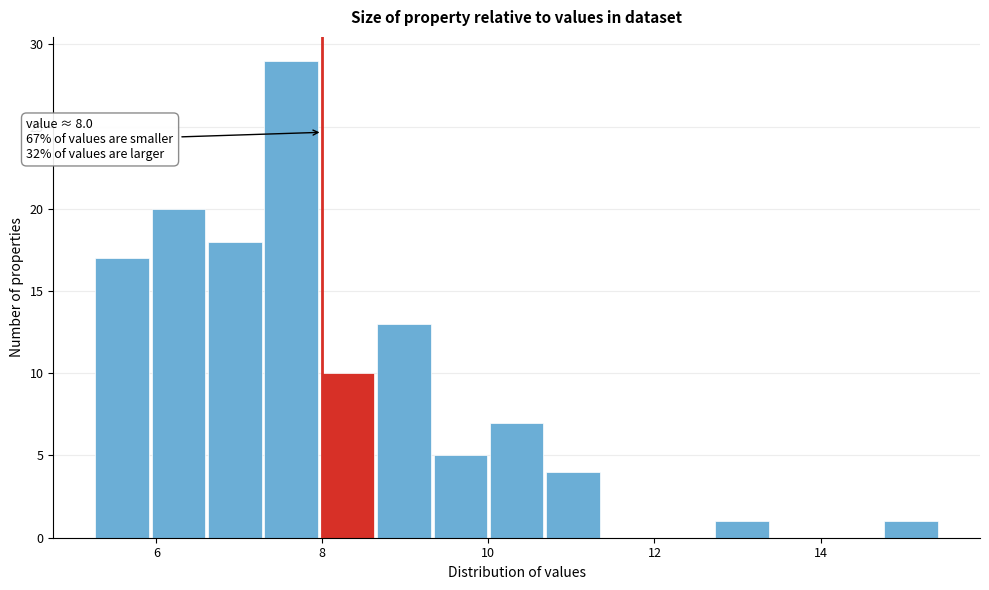

Read against the x-axis, roughly where is the centre of the tallest bar?

7.6